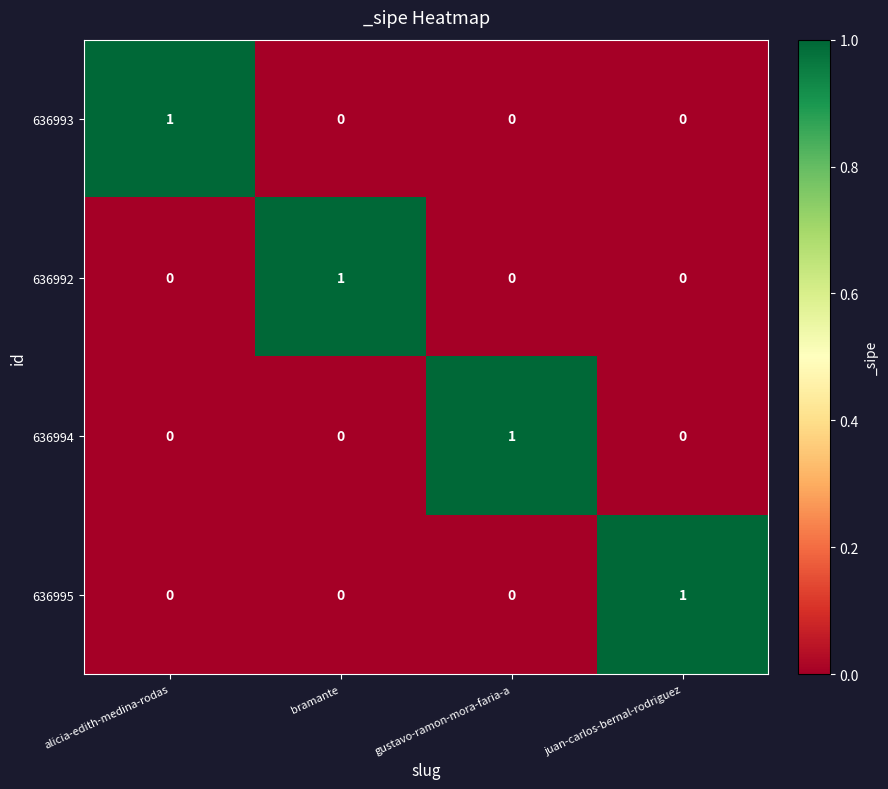

At how many categories does at least one series exceed 0?

4